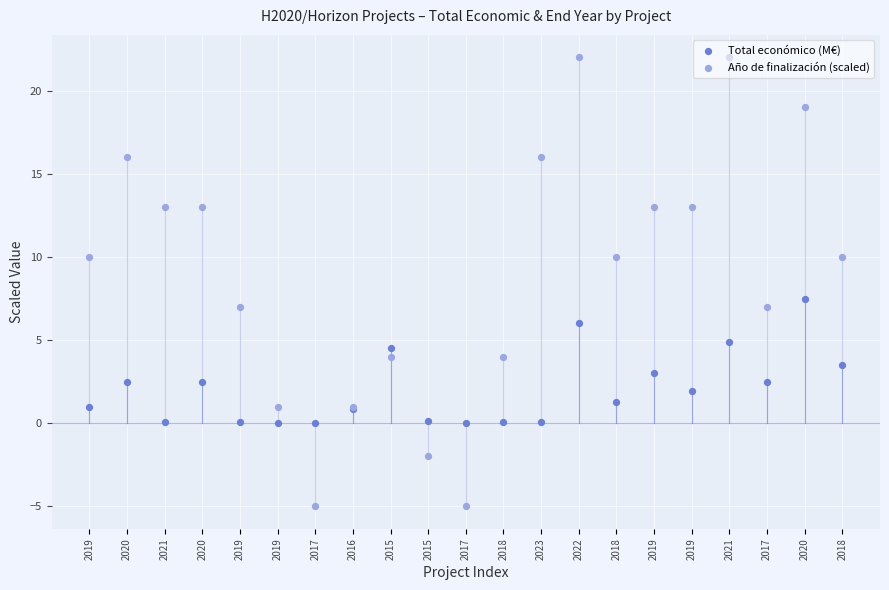

Which series has the largest total across all categories?

Año de finalización (scaled)